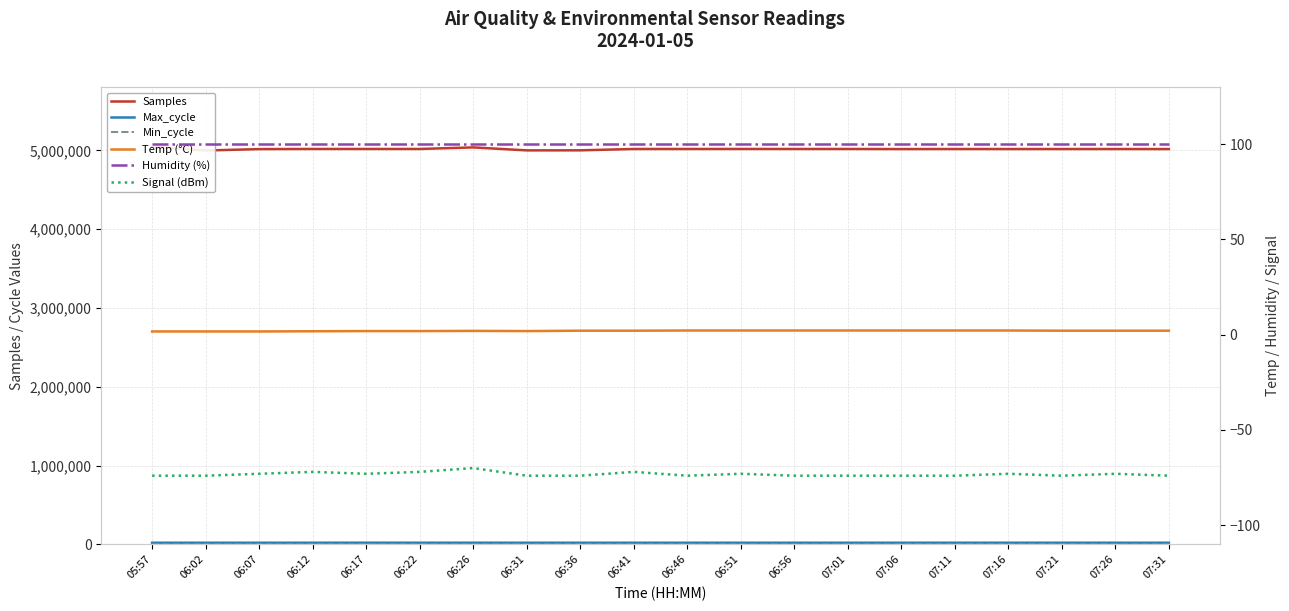

What is the spread (max minus min) of values at 07:31?

5016497.0